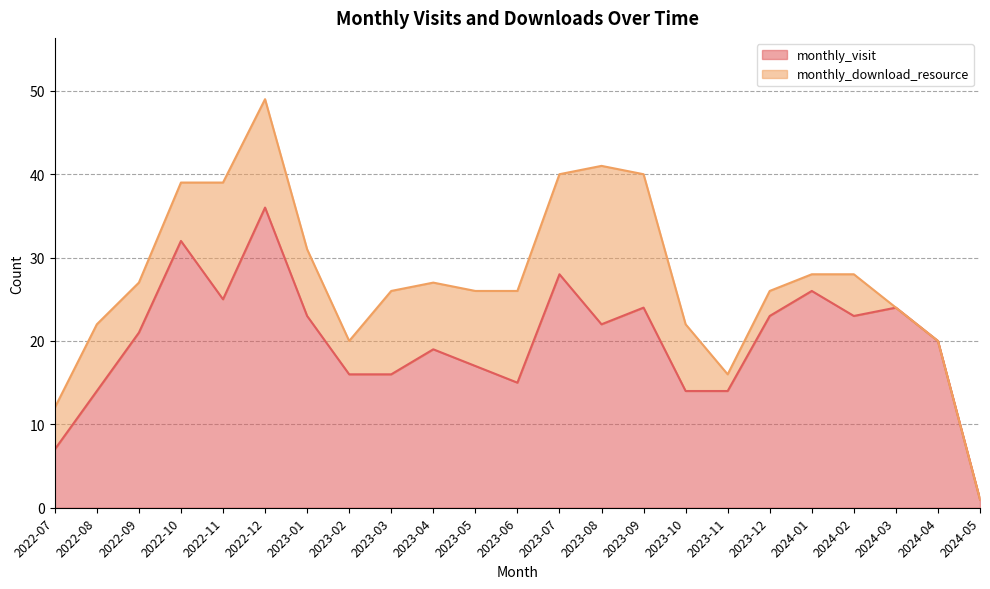

What is the label of the 16th point from the right?

2023-02